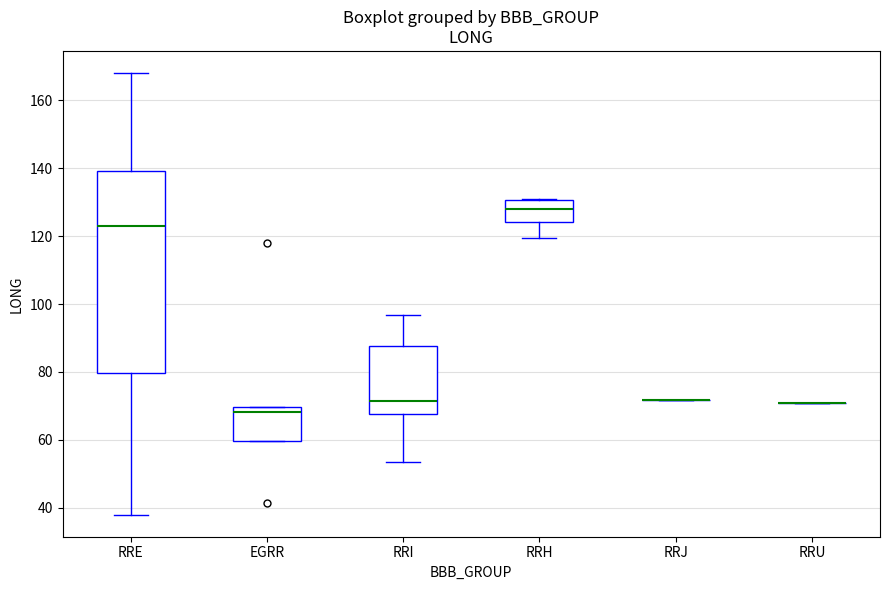

Reading left to right, transcribe this box plot: for each box, give where its median line is, the range the box spans, and where its two whiskers end, as read against the y-axis. The values are not printed on the chart, so give them approximately, as read against the axis.

RRE: median 122, box 80 to 140, whiskers 38 to 168
EGRR: median 68, box 60 to 70, whiskers 60 to 70
RRI: median 72, box 68 to 88, whiskers 54 to 96
RRH: median 128, box 124 to 130, whiskers 120 to 132
RRJ: box collapsed to a line at 72, whiskers 72 to 72
RRU: box collapsed to a line at 70, whiskers 70 to 70